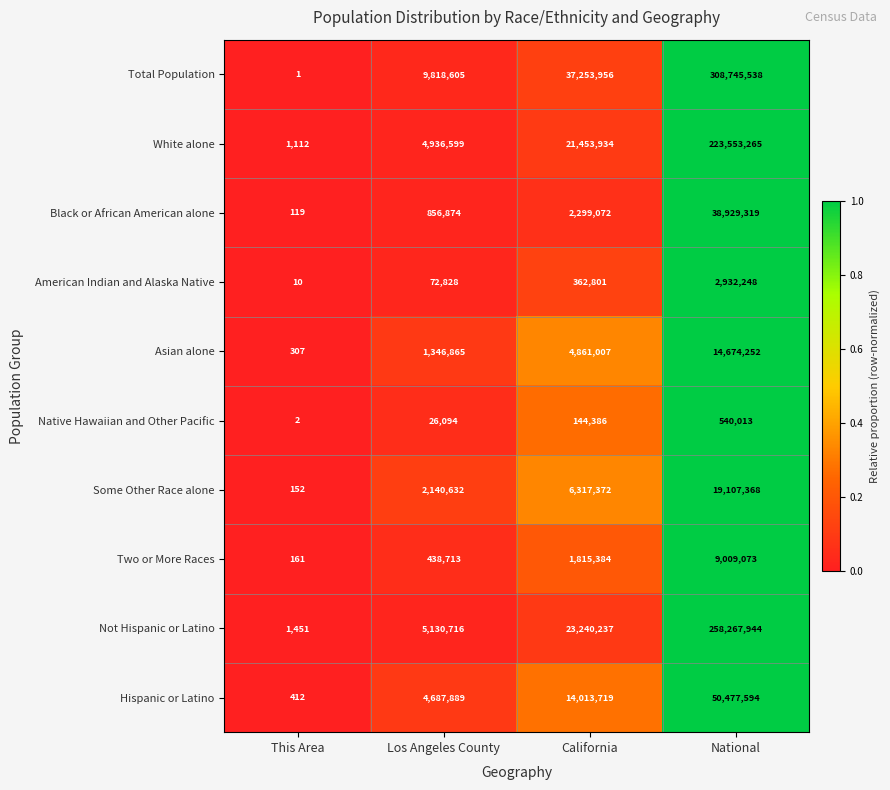

At which category is the sum across all series the highest?

National